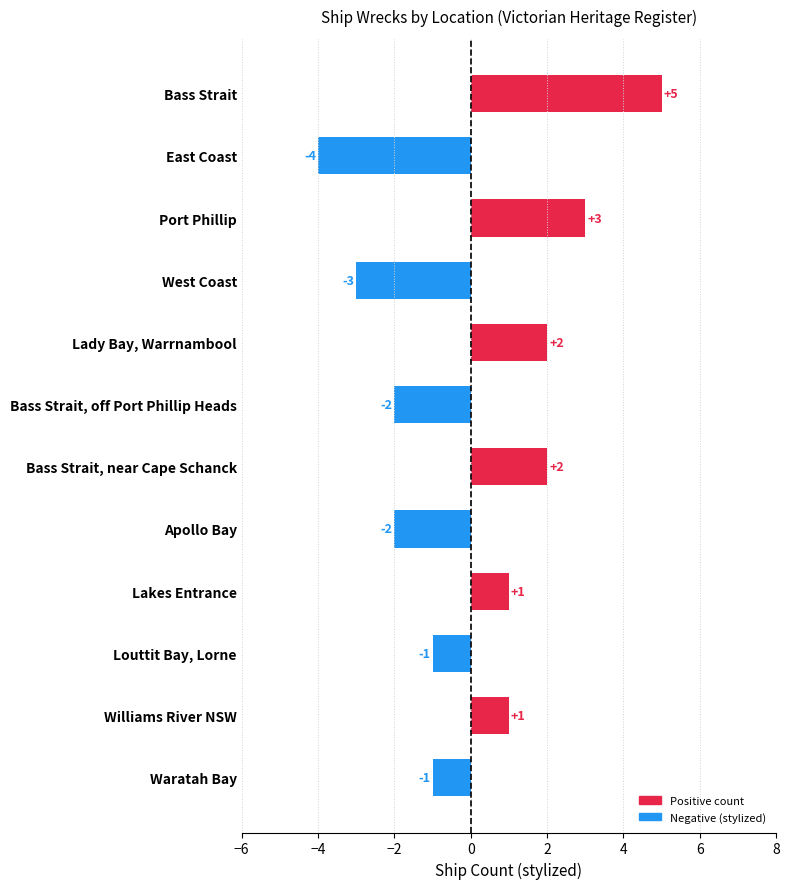

Reading bottom to top, list all the values displayed in this chart.

-1	1	-1	1	-2	2	-2	2	-3	3	-4	5